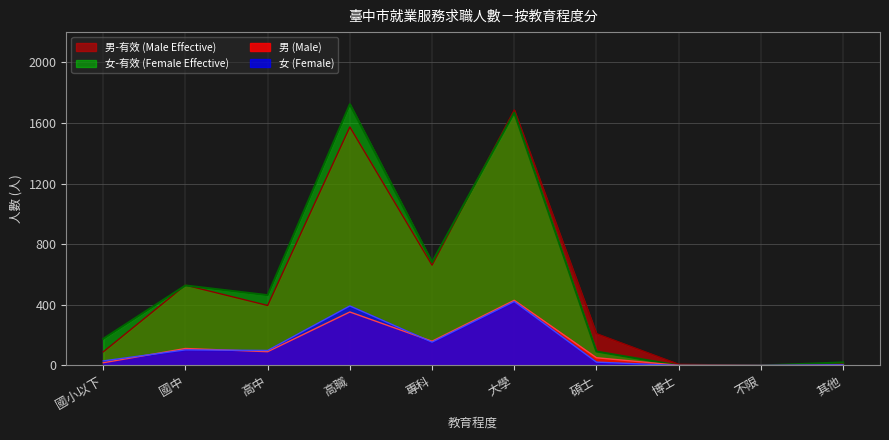

How many data points in 男 (Male) are above 91?

4